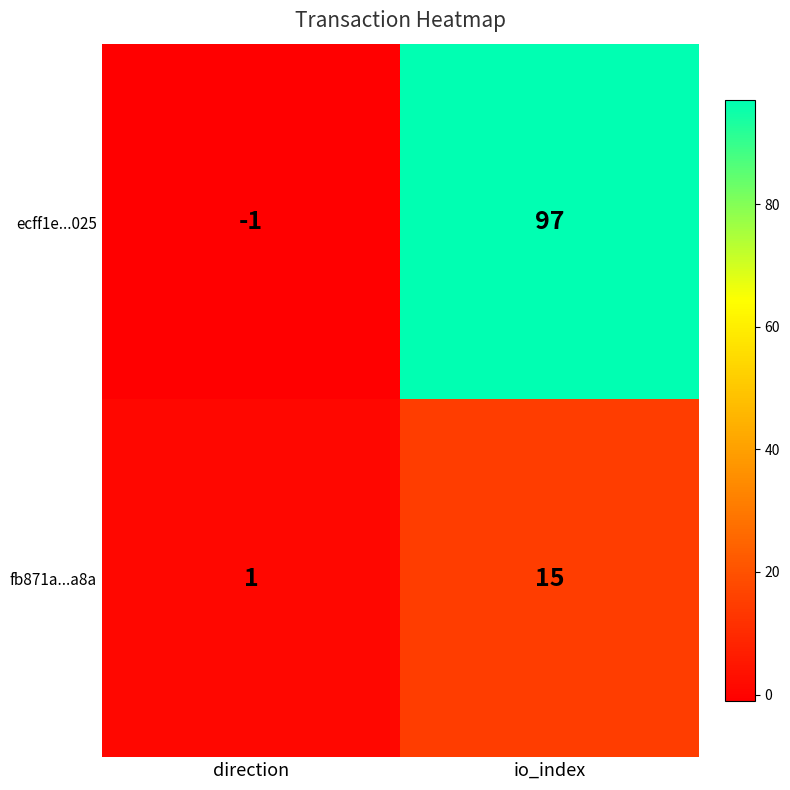

What is the approximate value of ecff1e...025 at io_index?

97